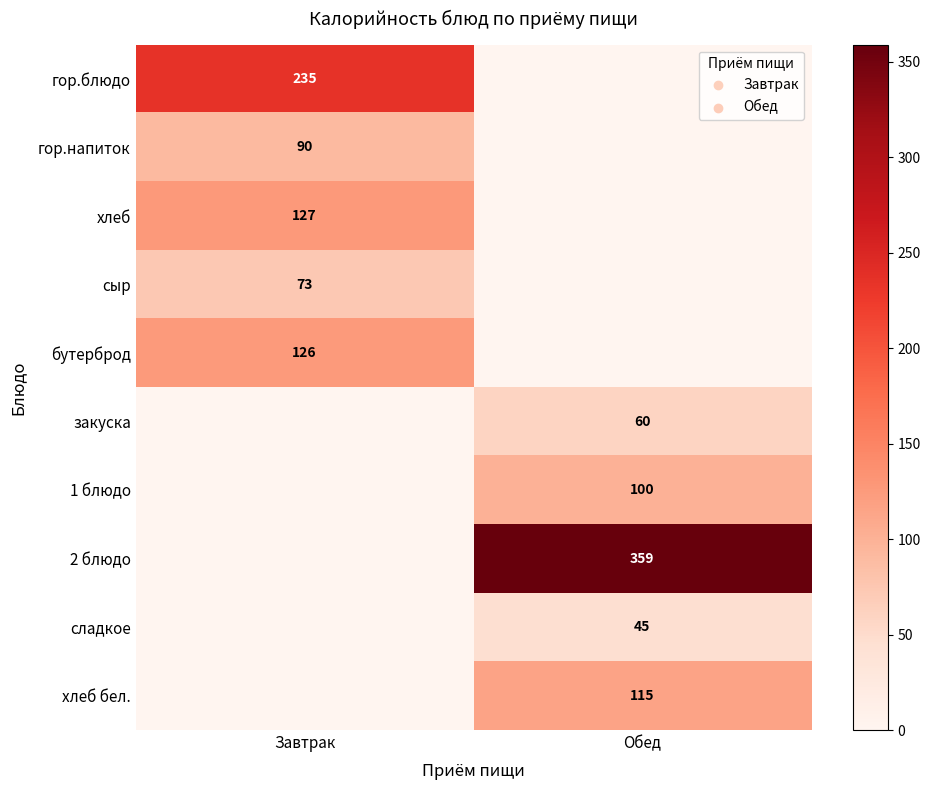

Is the value of хлеб бел. at Обед greater than the value of сладкое at Обед?

Yes